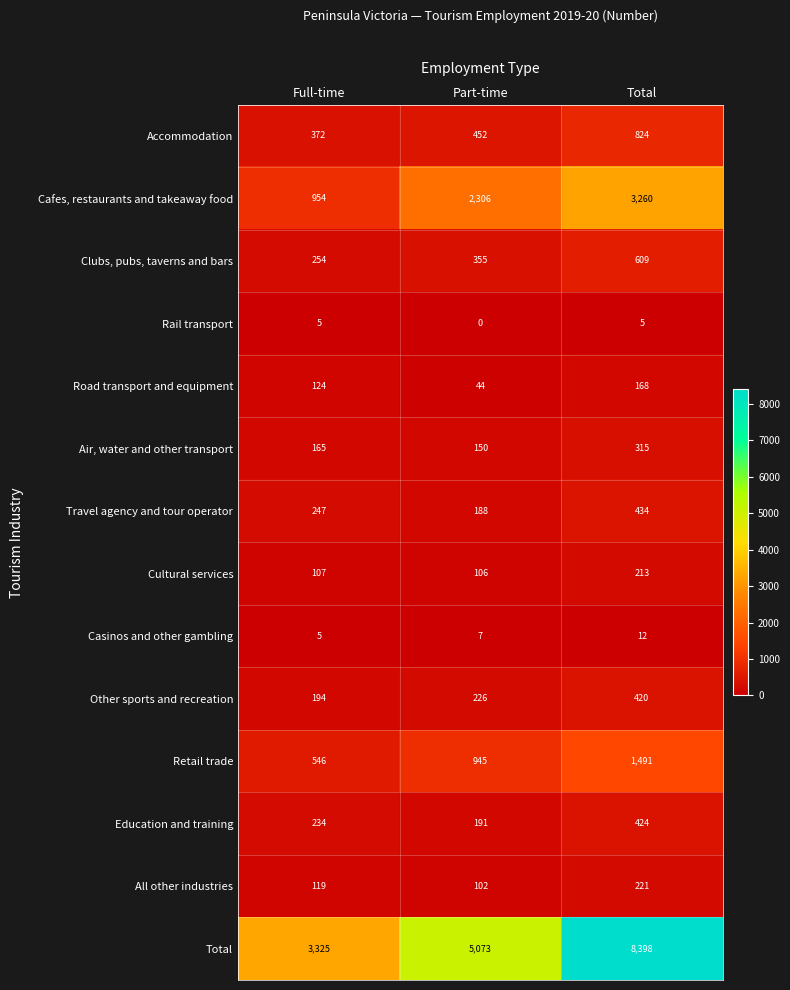

The value of Accommodation at Full-time is 501. True or false?

False